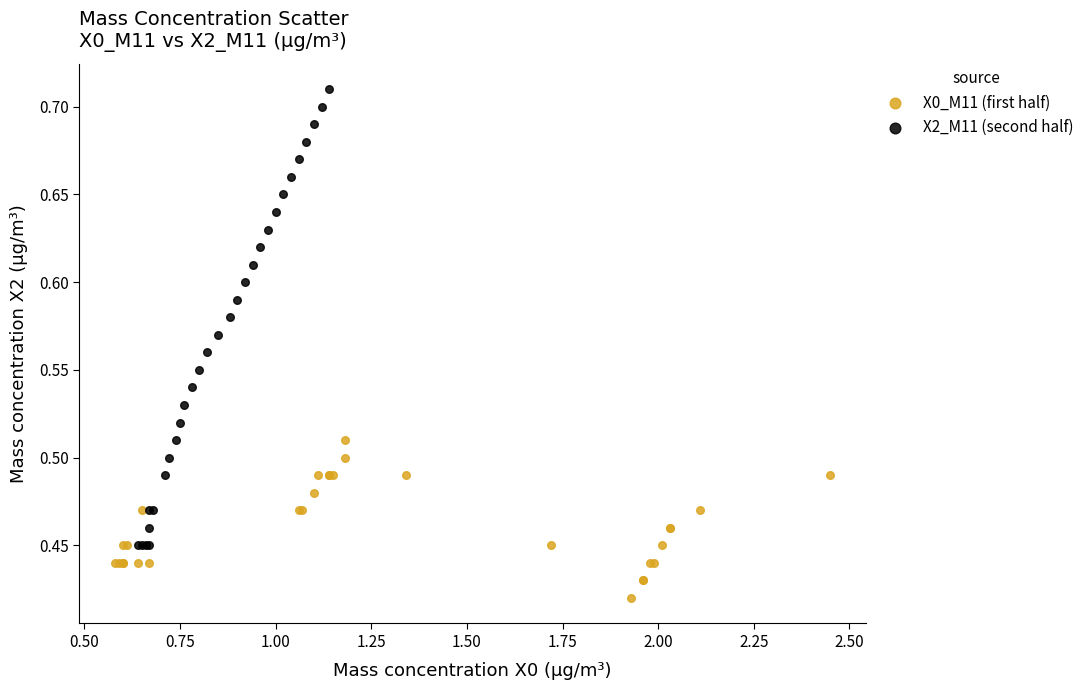

Which series contains the lowest Y value?

X0_M11 (first half)